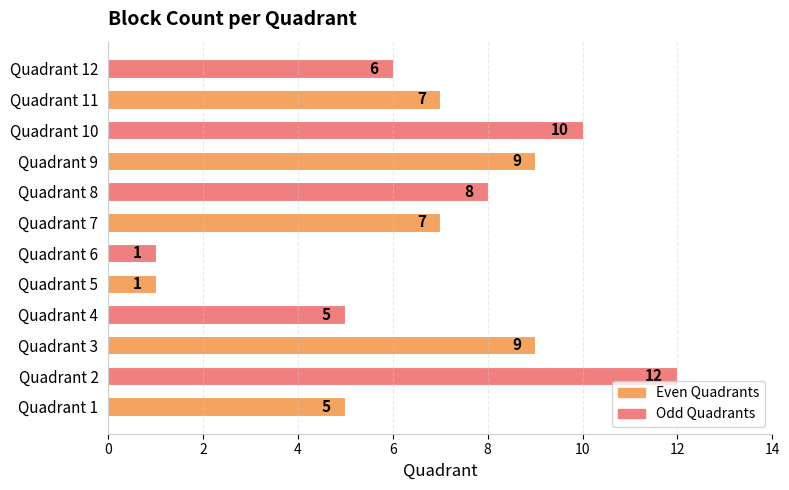

Are the bars grouped side by side (vs. stacked)?

No